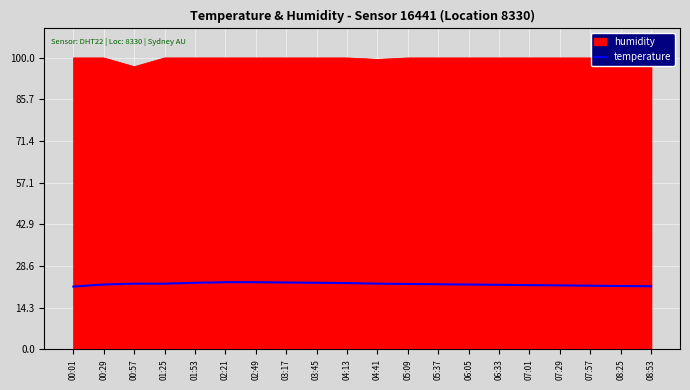

At which label does the data first exceed 22?

00:29